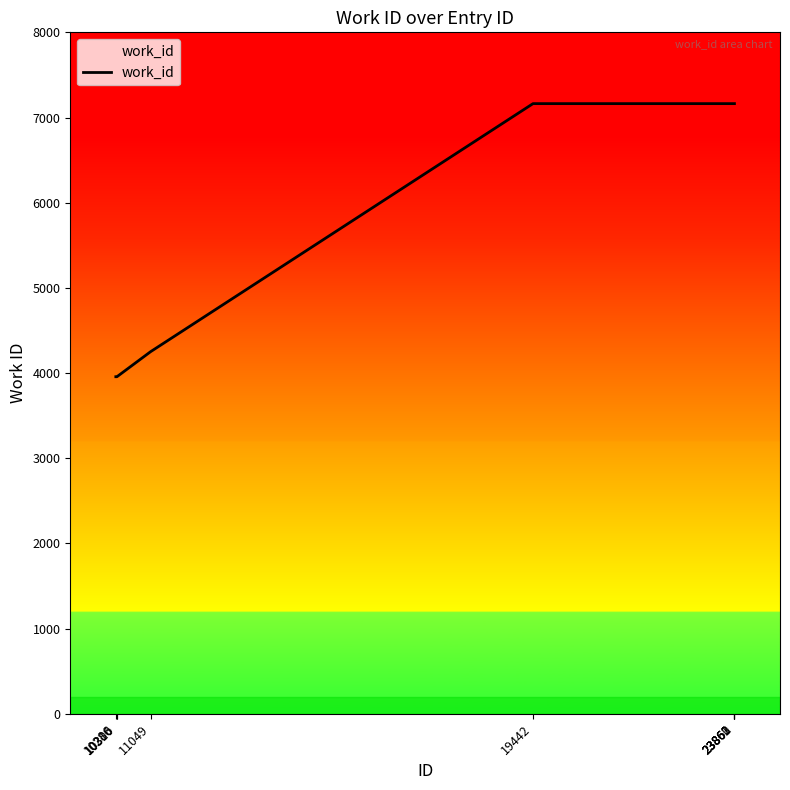

What is the sum of the values at 23861 and 11049?

11414